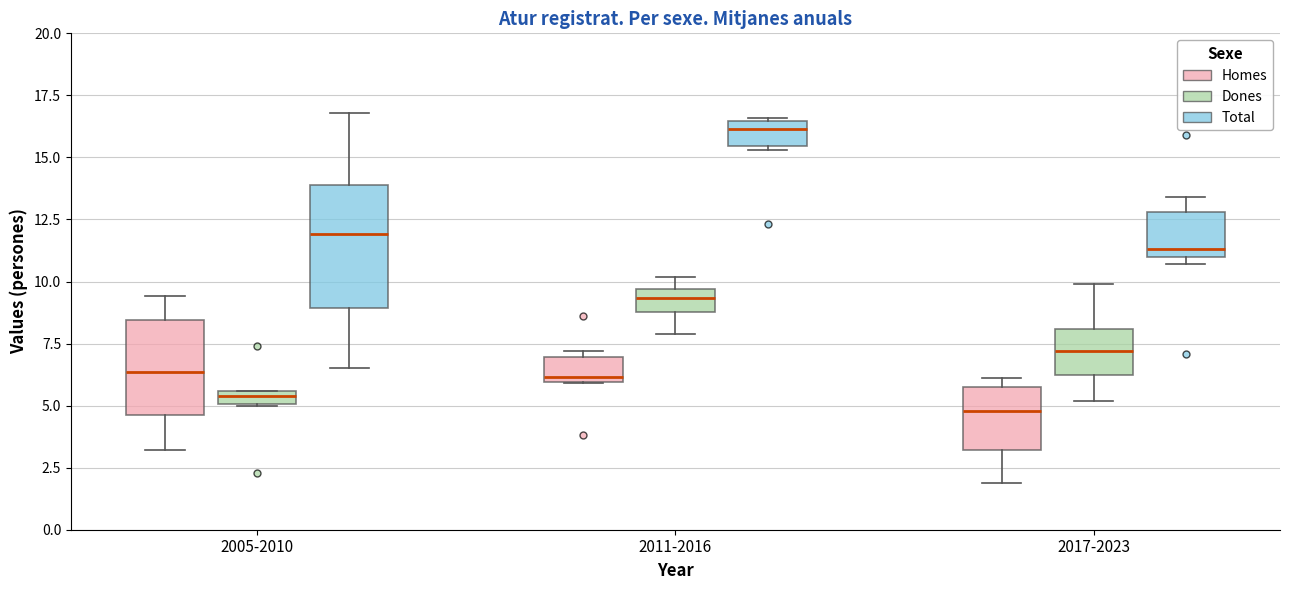

Where does the median line of the box for 2011-2016 (Total) sit on the y-axis? The values are not printed on the chart, so give them approximately, as read against the axis.

16.0